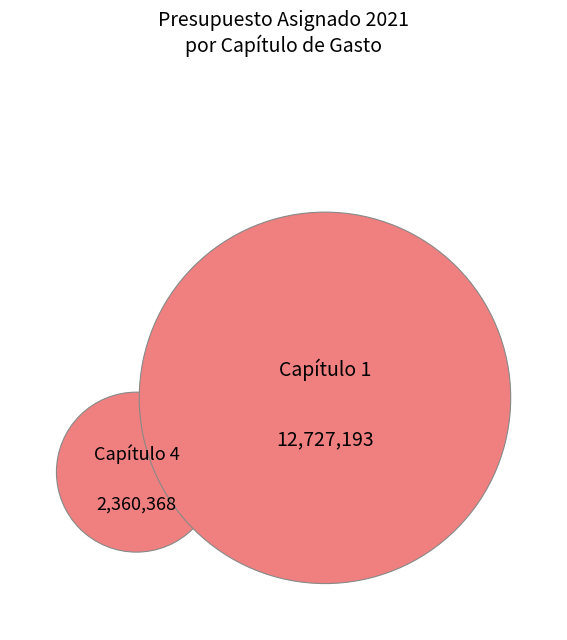

True or false: Capítulo 3 accounts for 19% of the total.

False